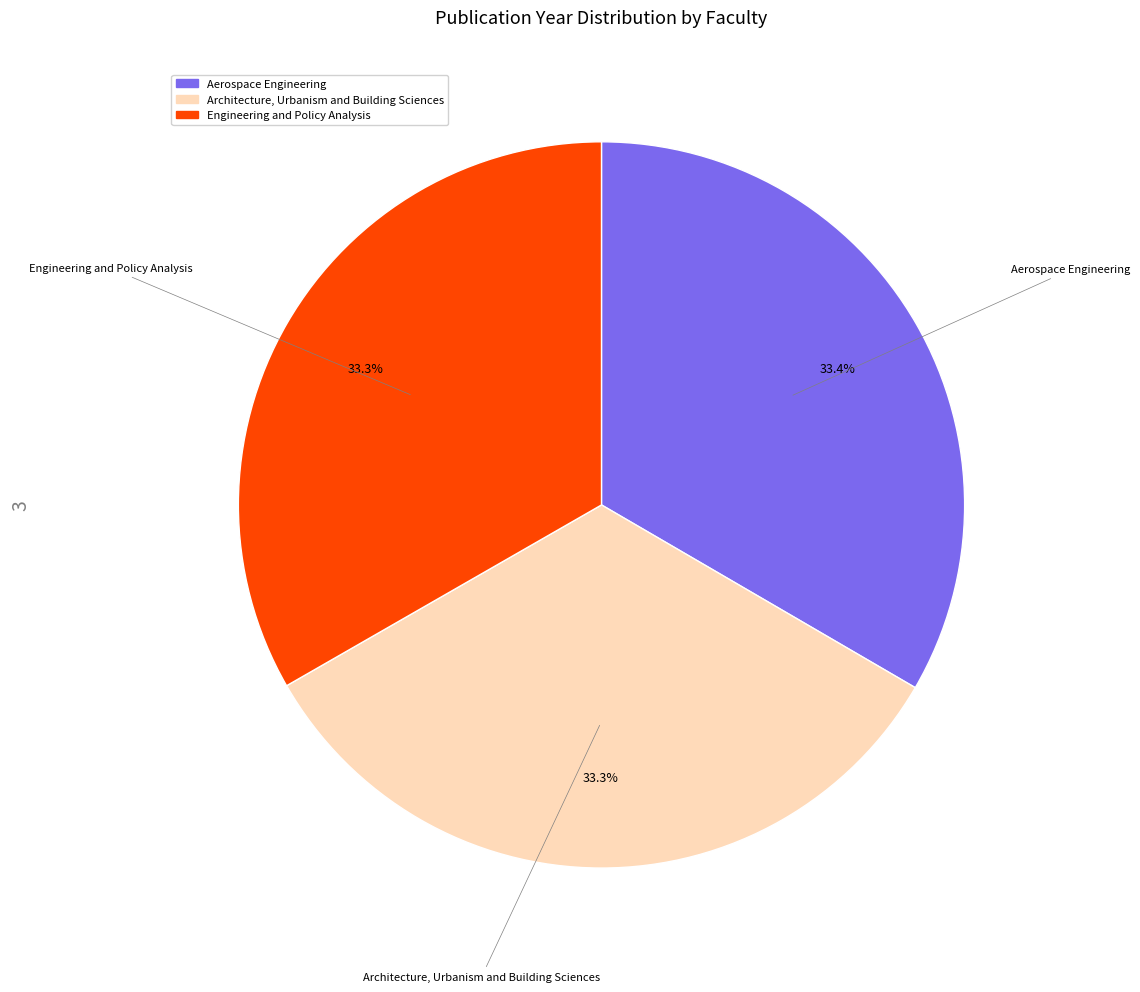

To the nearest percent, what is the combined percentage of Aerospace Engineering and Engineering and Policy Analysis?

67%